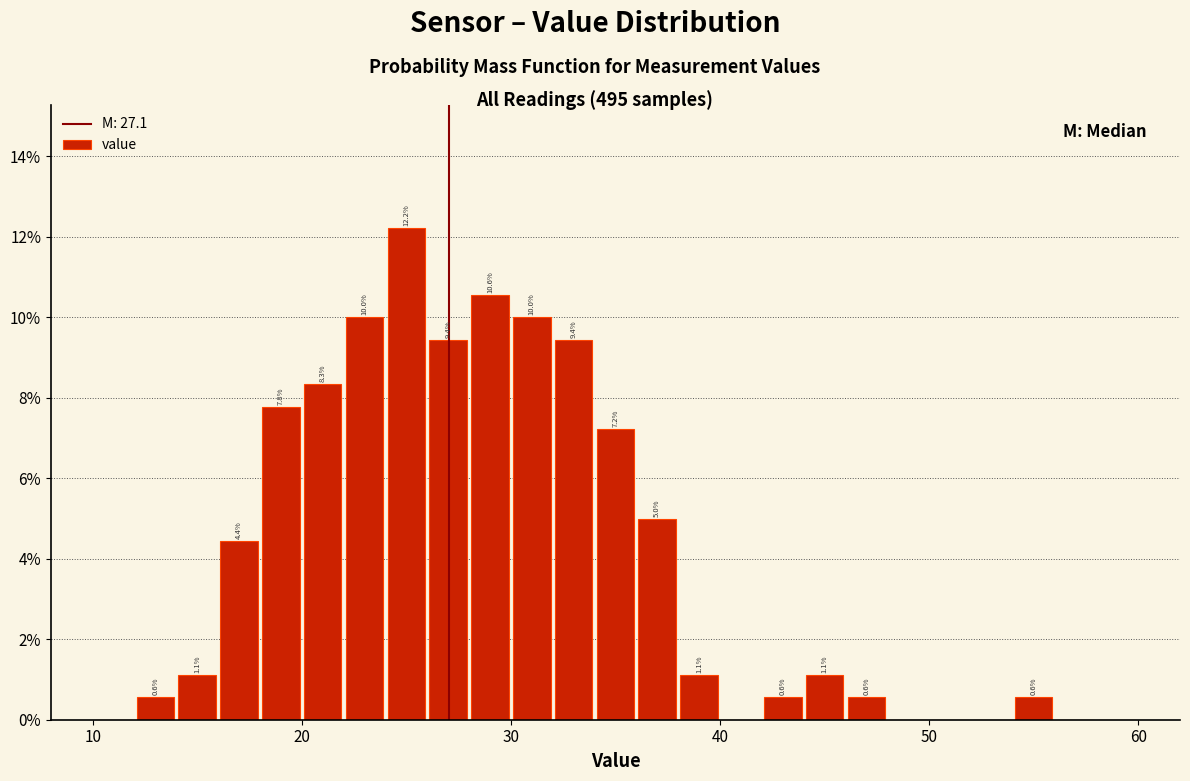

Around what value on the x-axis is the tallest bar? Give the approximate position of its centre, as read against the axis.

25